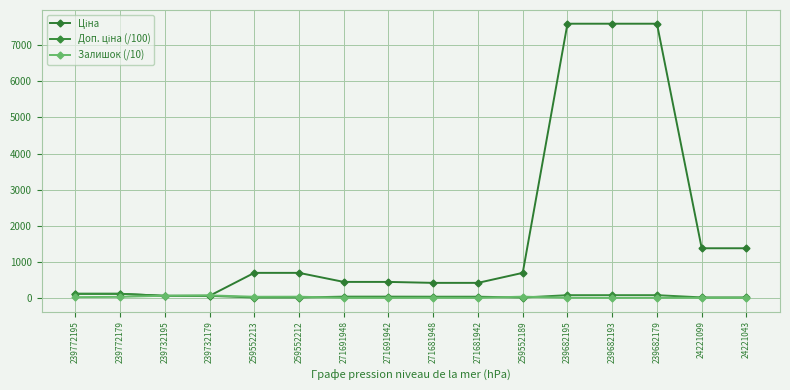

What value does the Ціна series have at 259552212?

693.7